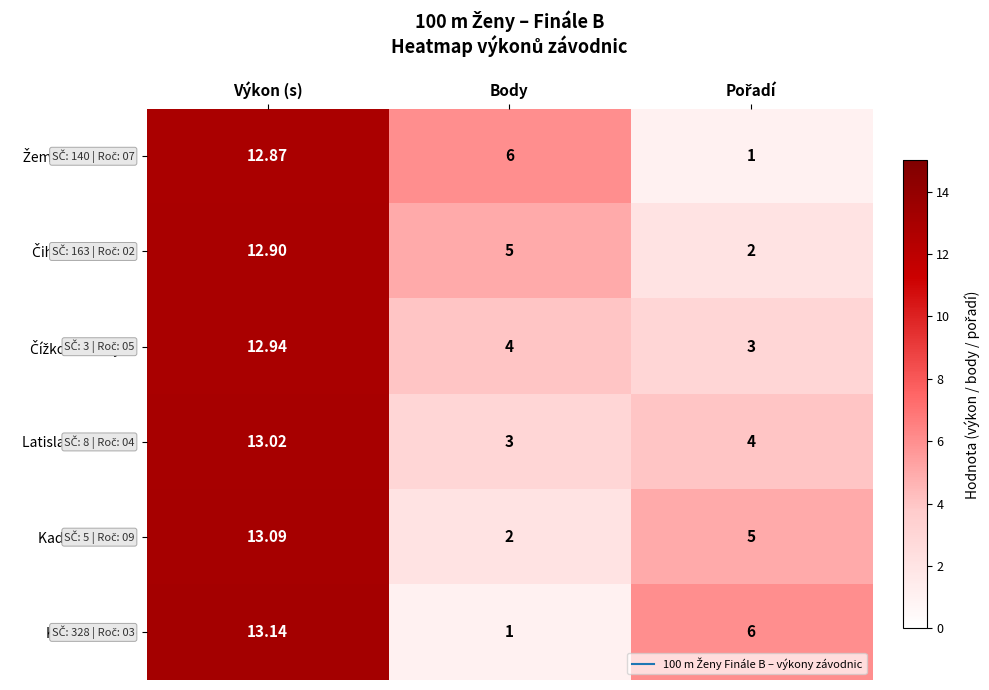

At which category does the chart reach its peak across all series?

Výkon (s)